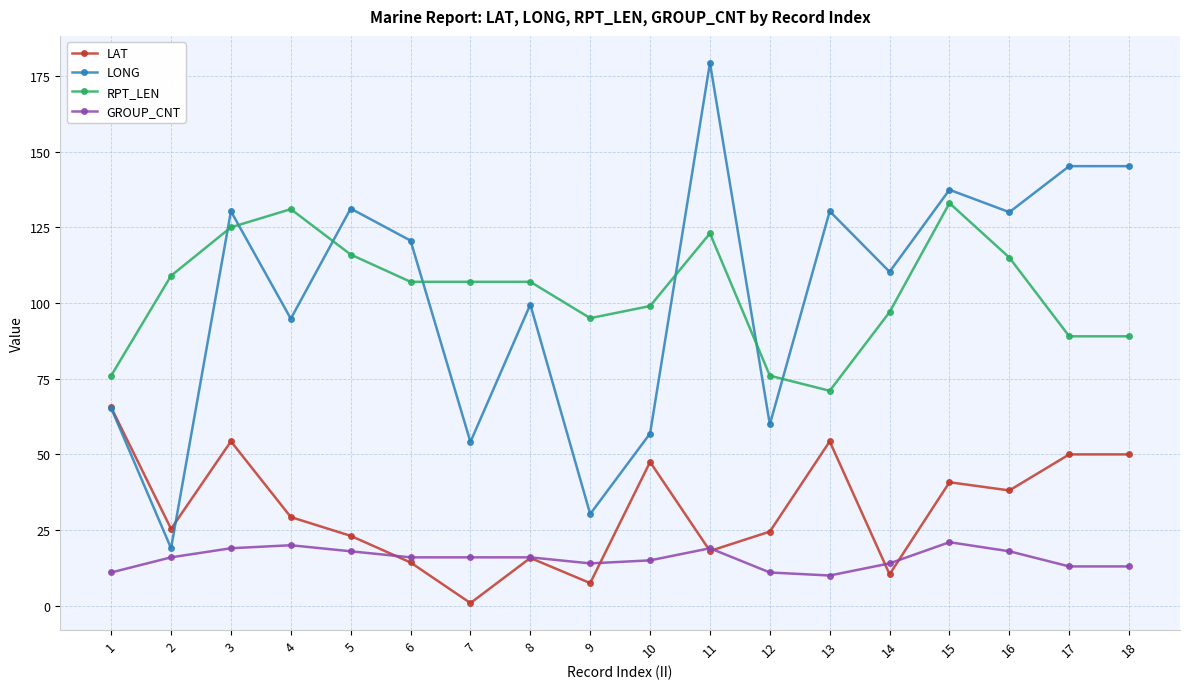

Which series has the widest spread of values?

LONG